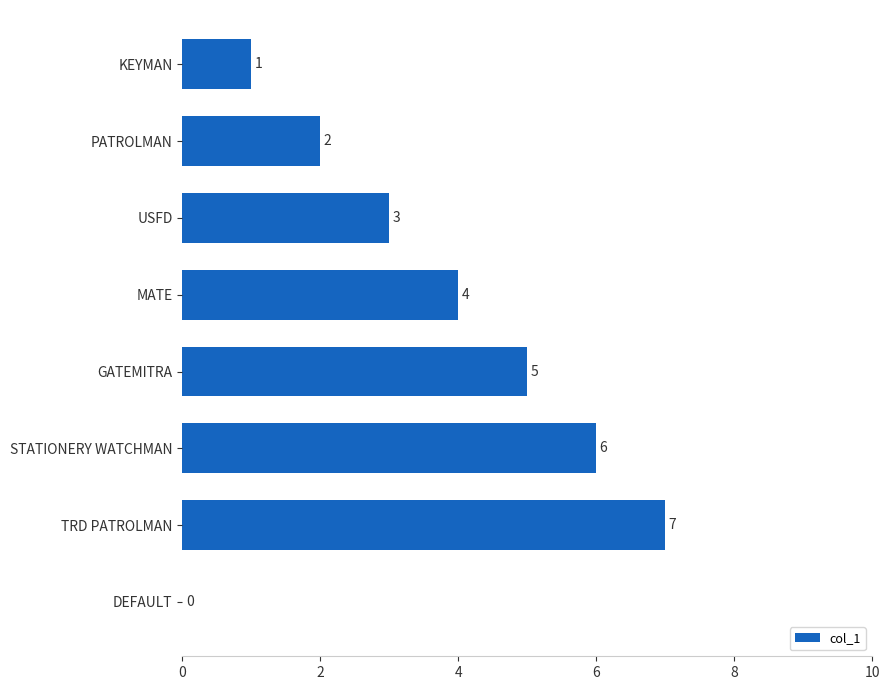

At which category does the chart reach its peak across all series?

TRD PATROLMAN